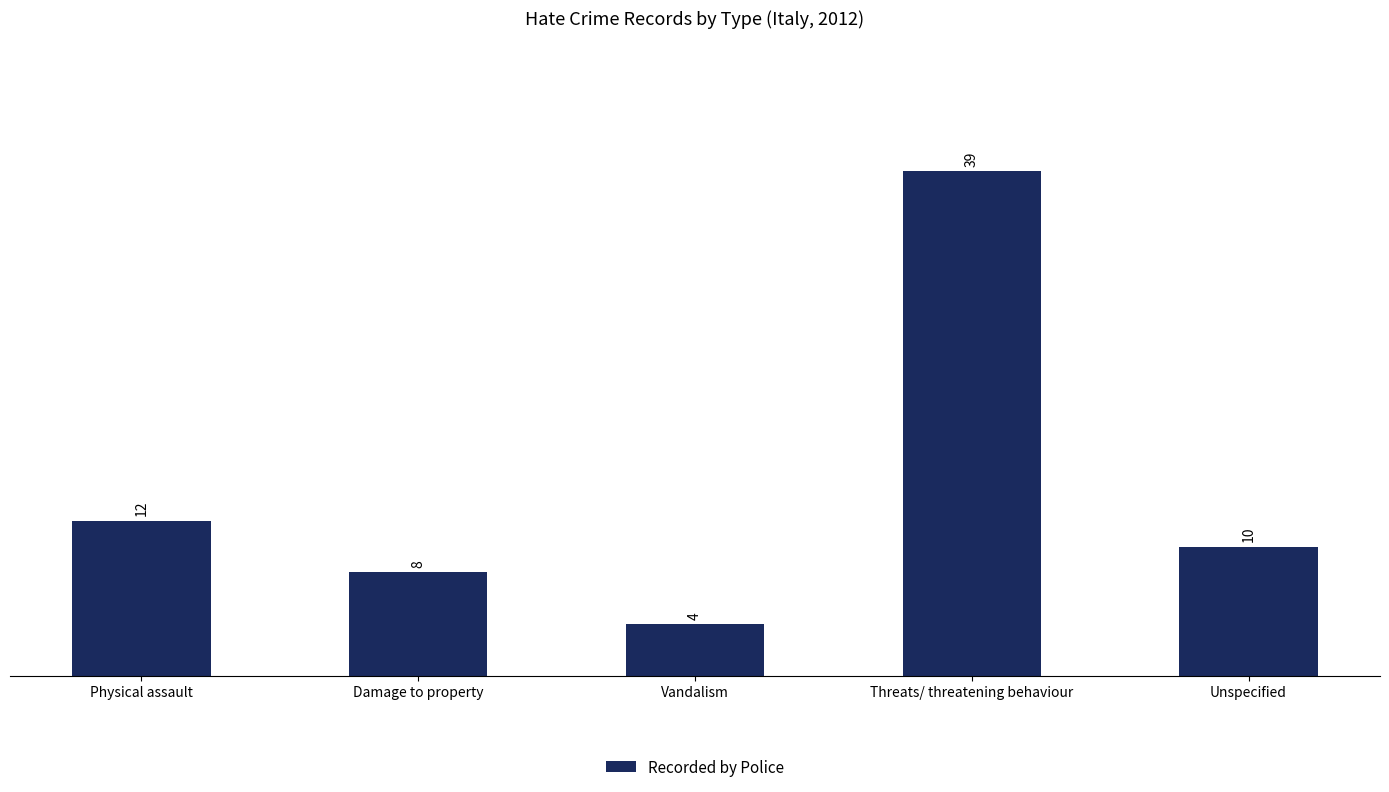

How many series are shown in this chart?

1